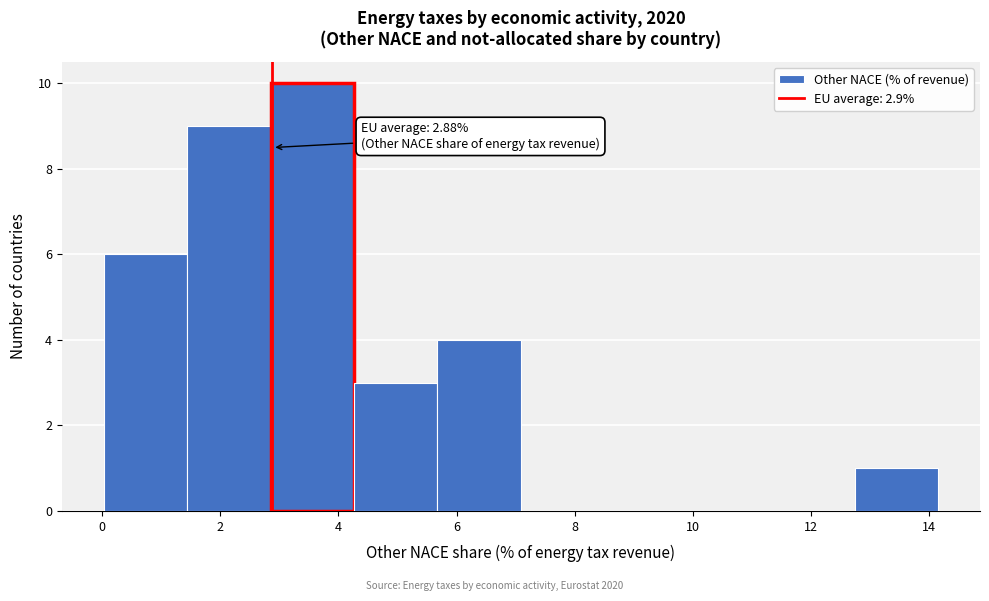

Which range on the x-axis has the tallest bar?

2.8 to 4.2